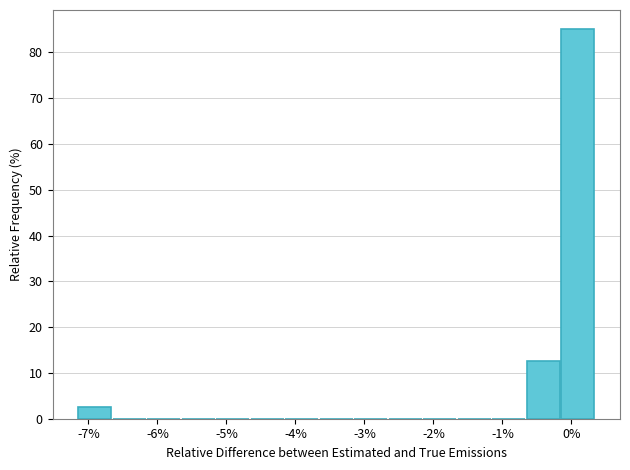

Reading left to right, transcribe this chart: for each bar, give the range it covers on the x-axis and its height. Neither the bar edges nor the heights are printed on the chart, so give them approximately, as read against the axes.

-7.1 to -6.6: 3
-6.6 to -6.1: 0
-6.1 to -5.6: 0
-5.6 to -5.1: 0
-5.1 to -4.6: 0
-4.6 to -4.1: 0
-4.1 to -3.6: 0
-3.6 to -3.1: 0
-3.1 to -2.6: 0
-2.6 to -2.1: 0
-2.1 to -1.6: 0
-1.6 to -1.1: 0
-1.1 to -0.6: 0
-0.6 to -0.1: 13
-0.1 to 0.4: 85